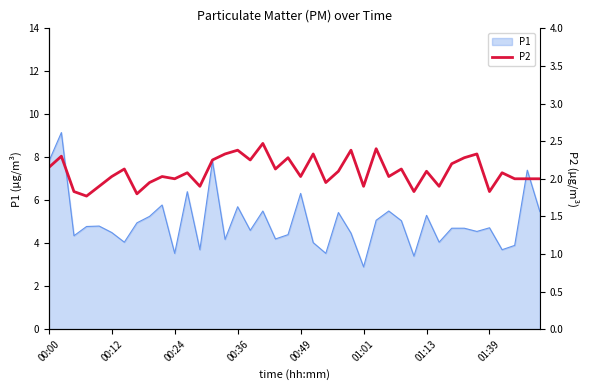

Count the number of values greater than 2.

25